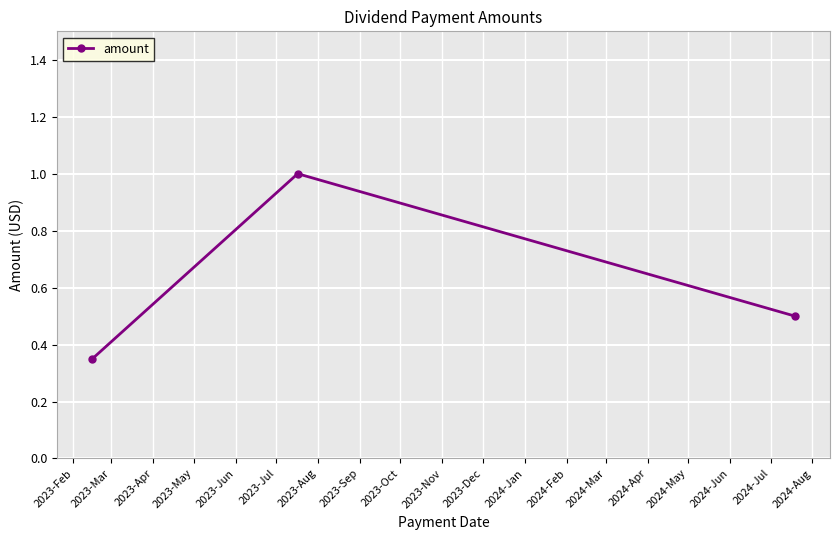

What is the value of the 3rd point from the left?

0.5